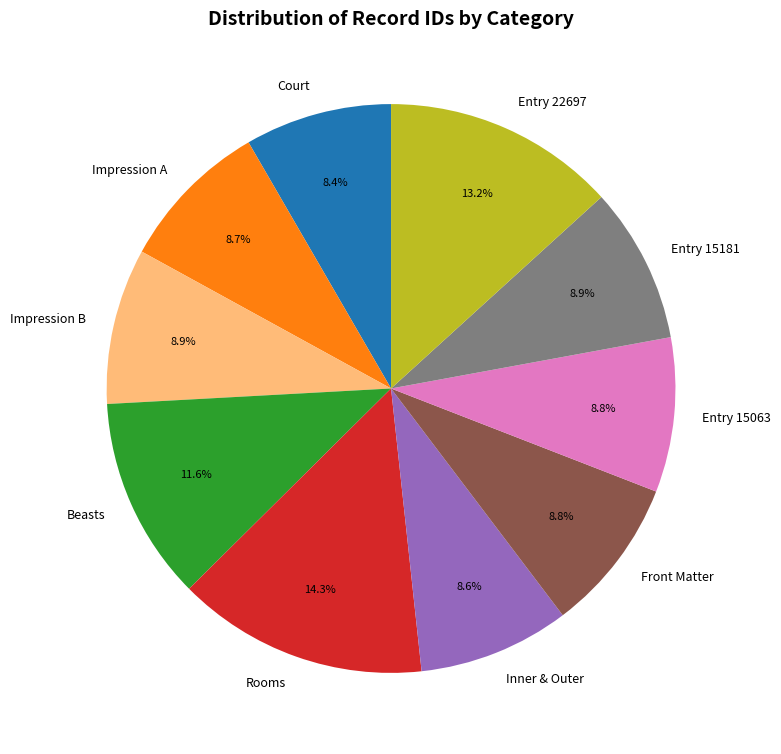

Between Court and Entry 22697, which is larger?

Entry 22697